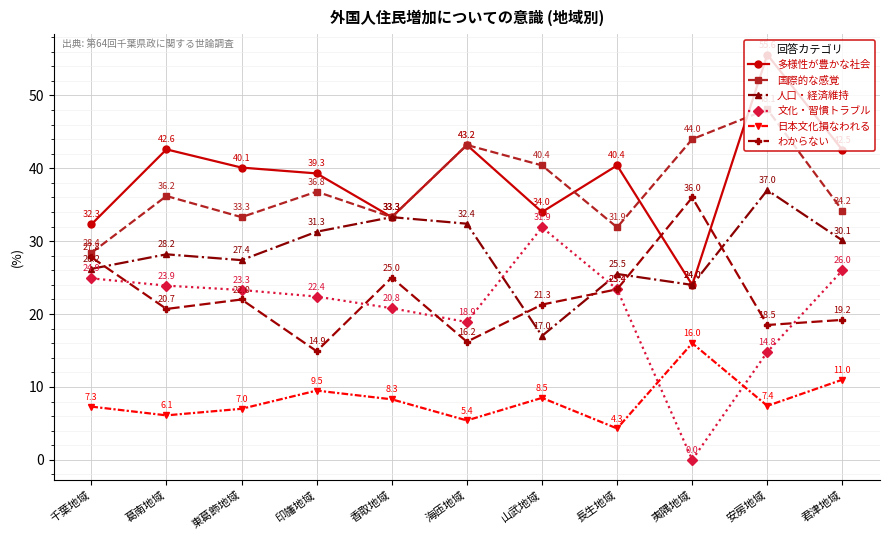

What is the label of the 8th point from the left?

長生地域